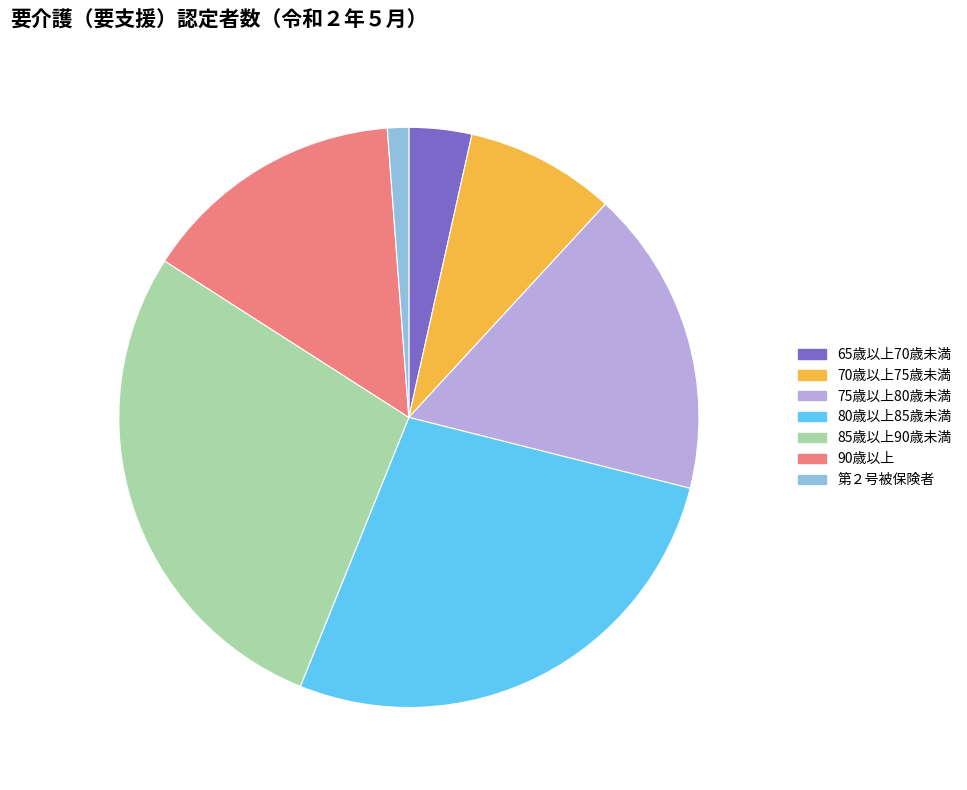

Which category has the biggest portion of the pie?

85歳以上90歳未満